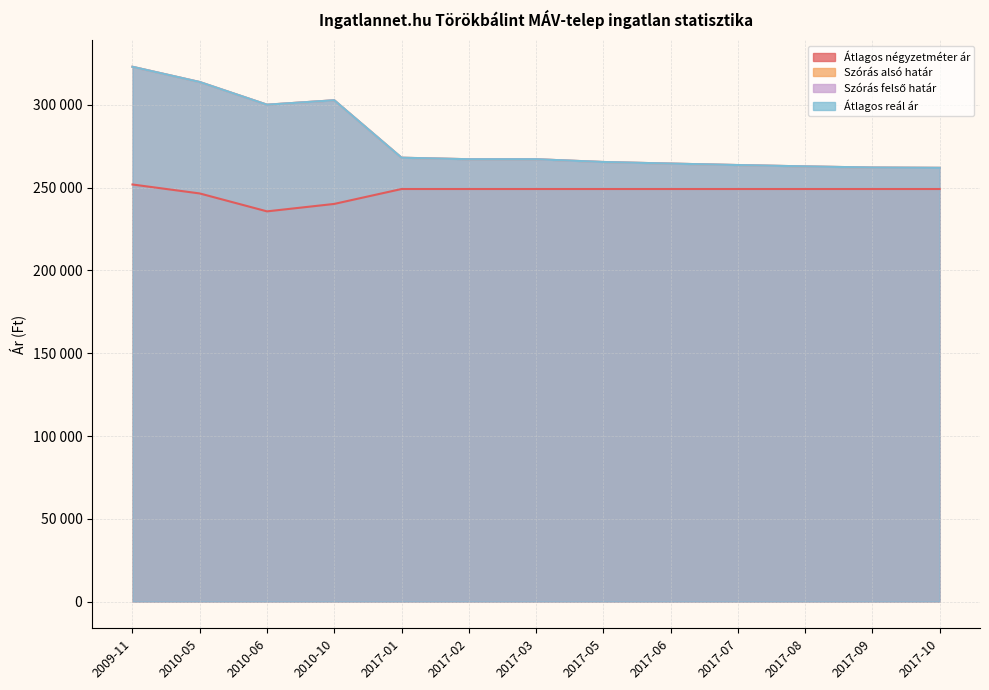

What is the value of the Szórás felső határ point at the 12th from the left?

262194